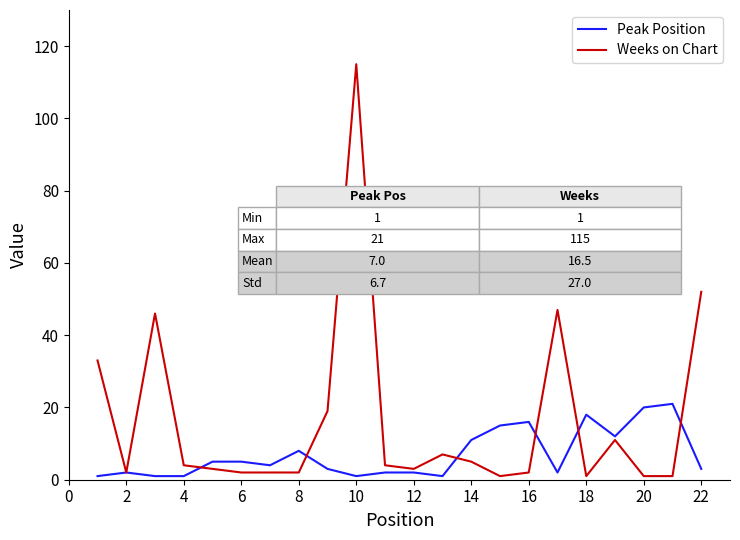

List the series in order of their overall mean, highest first.

Weeks on Chart, Peak Position